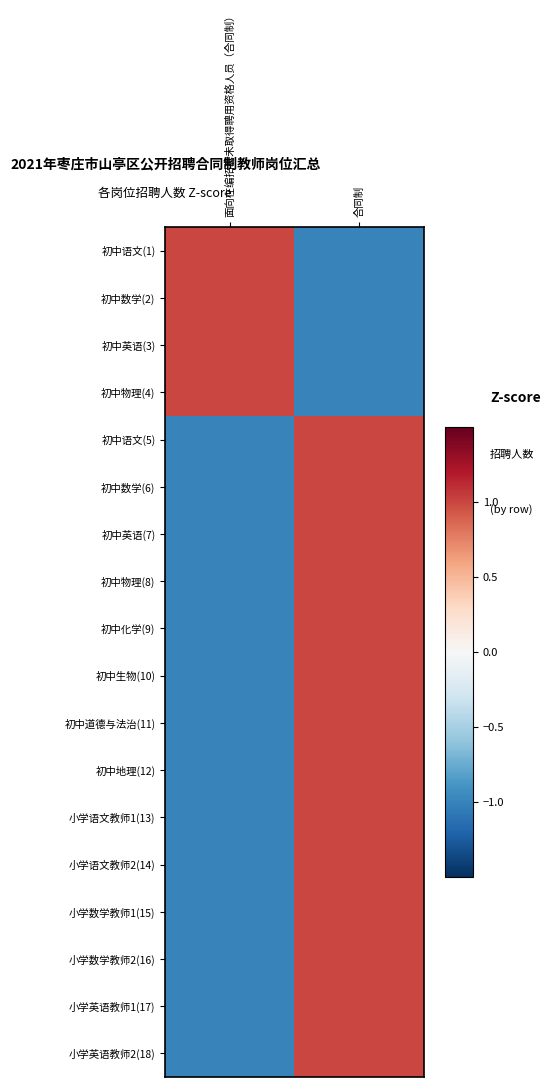

What is the smallest value displayed?

-1